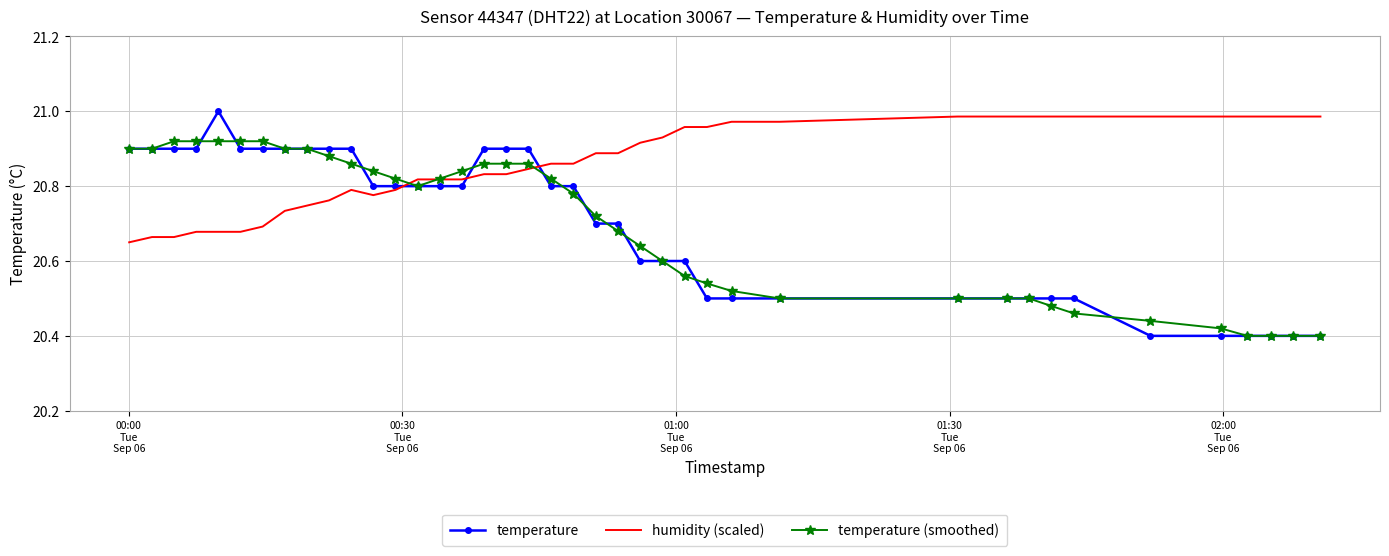

Which series has the largest range (max minus min)?

temperature